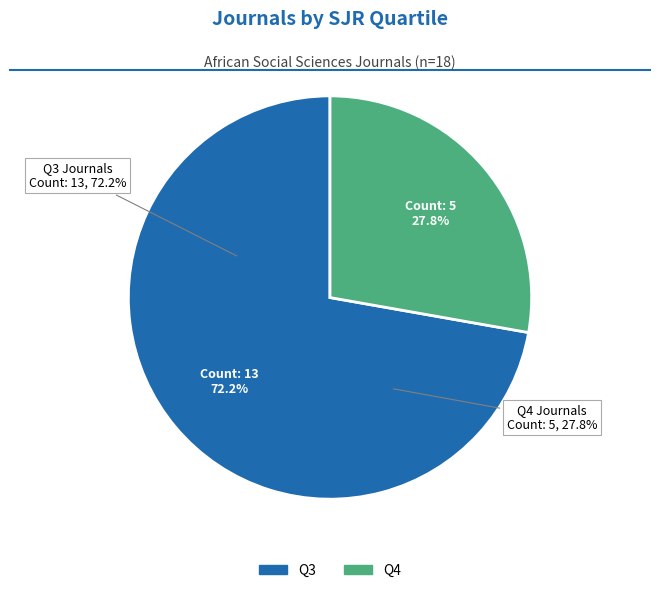

The Q4 slice represents 28% of the pie. True or false?

True